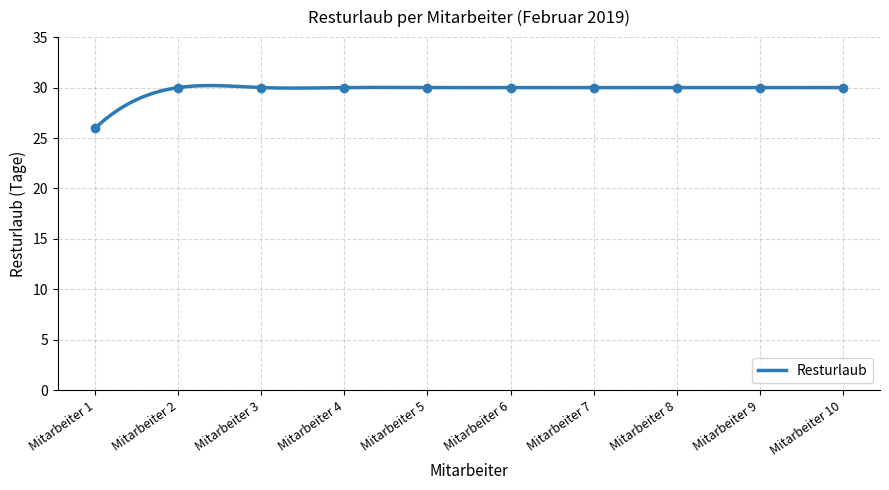

List the labels in order of value, largest first.

Mitarbeiter 2, Mitarbeiter 3, Mitarbeiter 4, Mitarbeiter 5, Mitarbeiter 6, Mitarbeiter 7, Mitarbeiter 8, Mitarbeiter 9, Mitarbeiter 10, Mitarbeiter 1